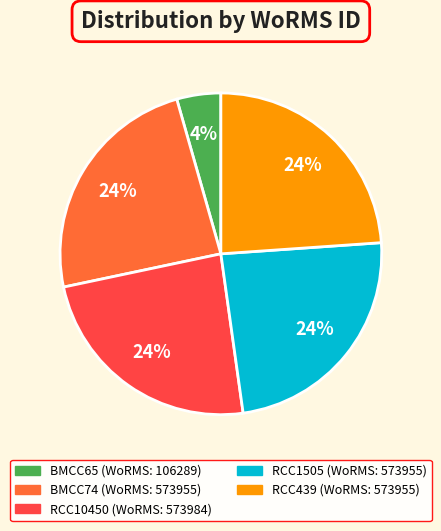

To the nearest percent, what is the combined percentage of BMCC65 and RCC1505?

28%